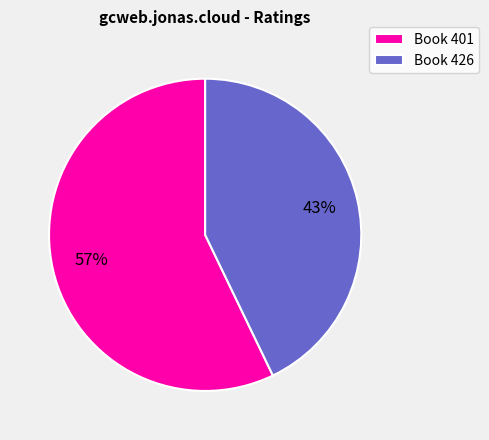

Is the sum of Book 401 and Book 426 greater than half?

Yes